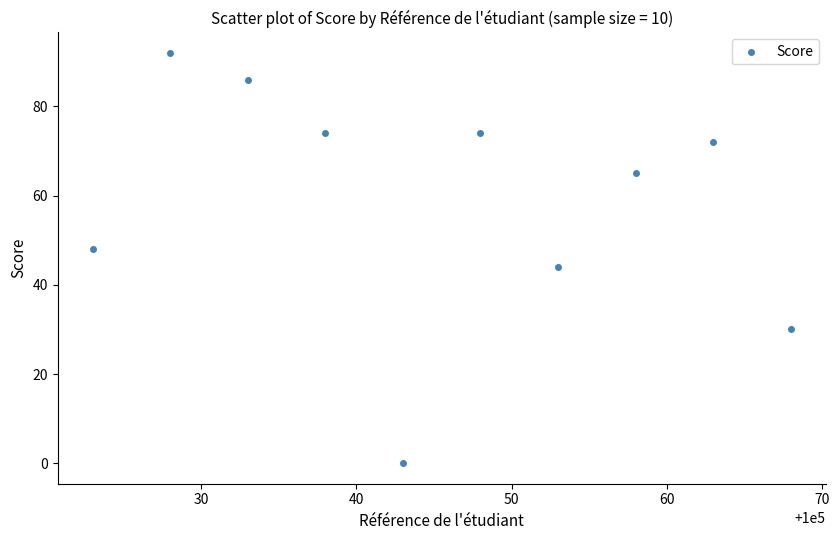

What is the average X value?

100046